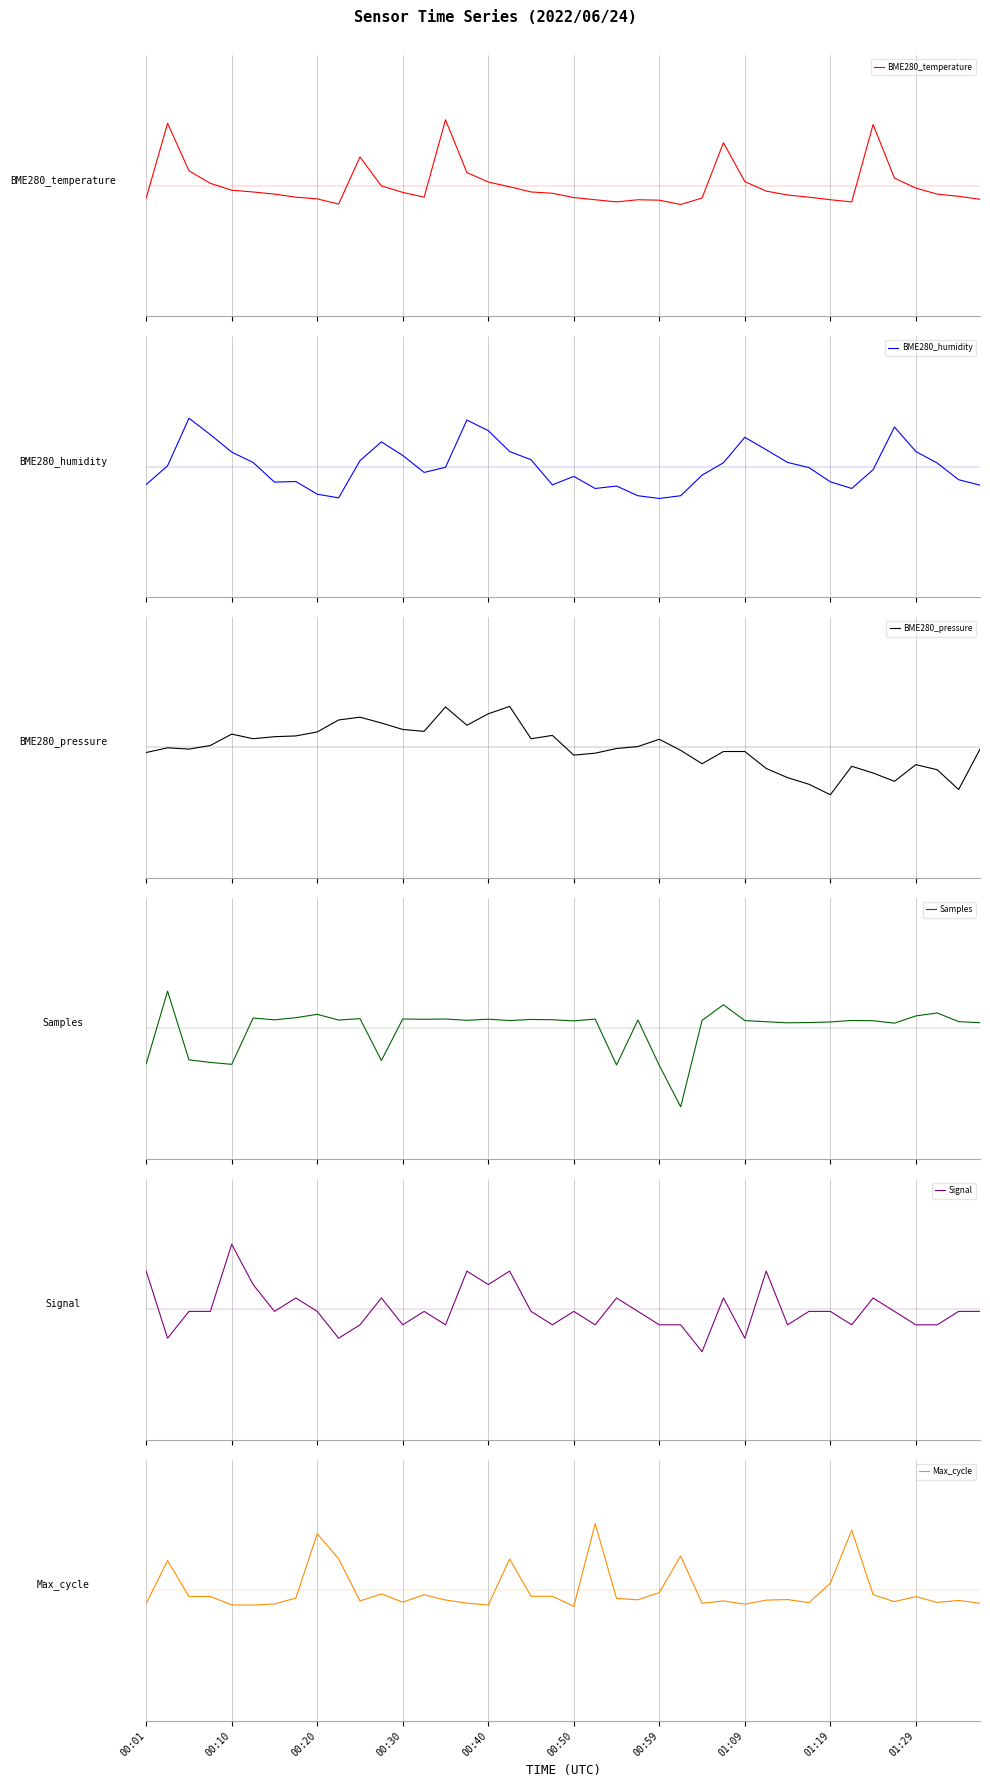

How many interior local valleys does the Samples series have?

12